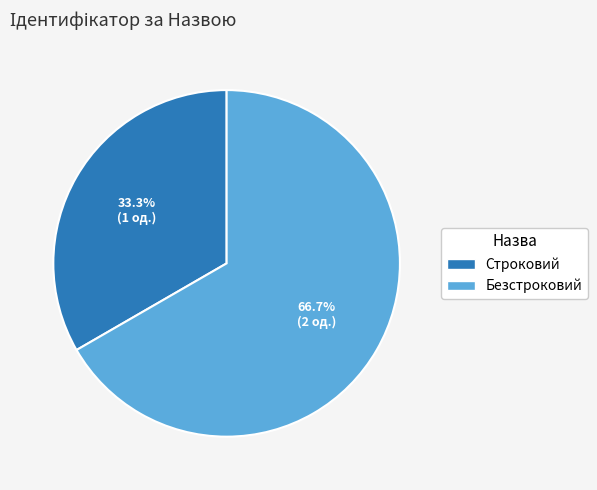

To the nearest percent, what percentage of the pie is Безстроковий?

67%